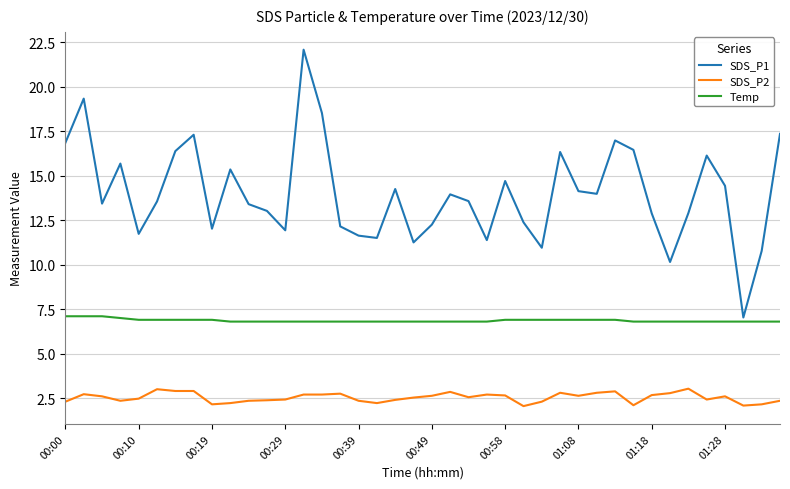

Which series has the largest range (max minus min)?

SDS_P1